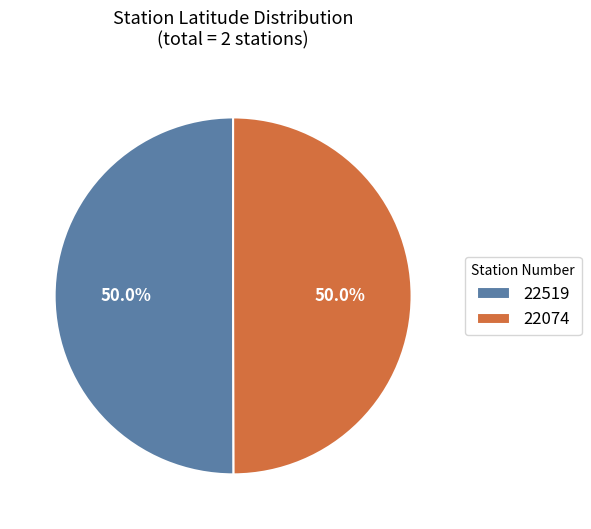

Do 22074 and 22519 together represent more than half of the pie?

Yes